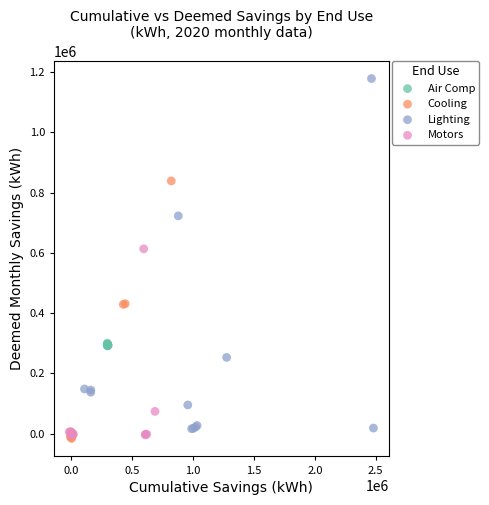

Which series has the largest Y range (max minus min)?

Lighting